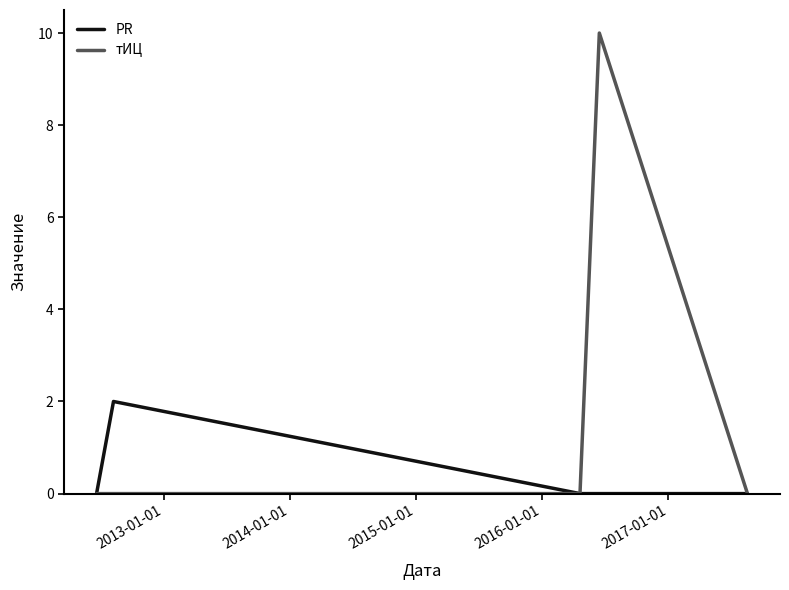

List the series in order of their peak value, highest first.

тИЦ, PR